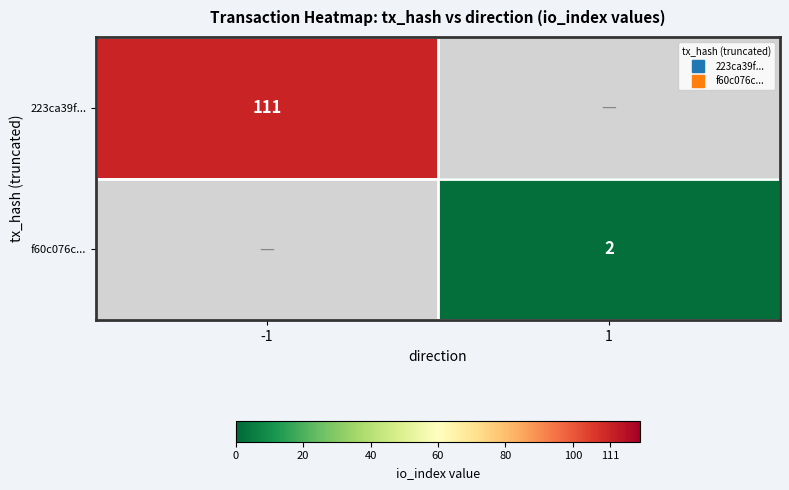

How many positive values does the f60c076c... series have?

1